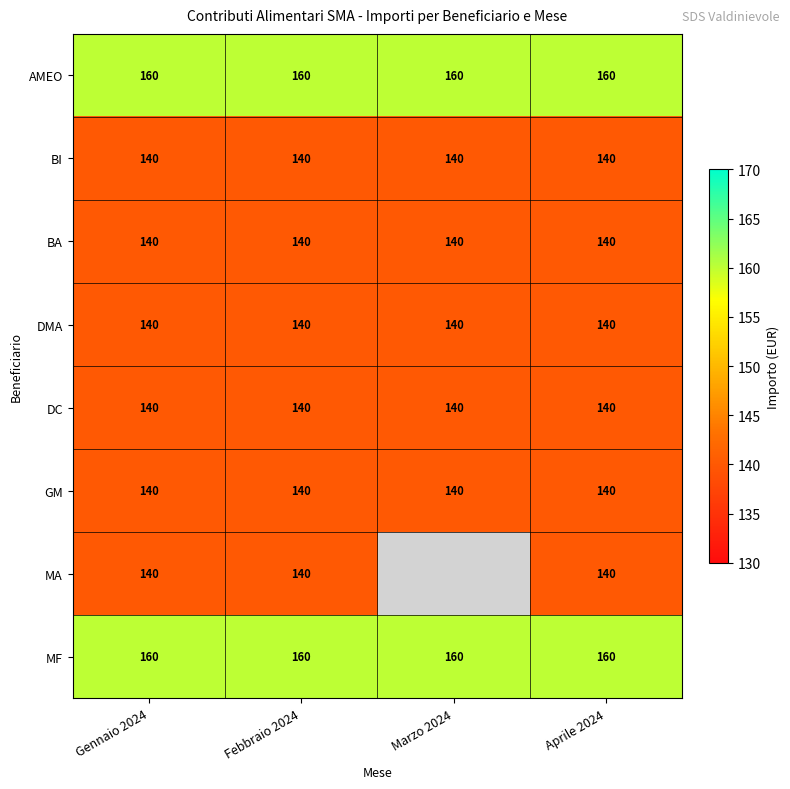

What is the greatest value displayed?

160.0